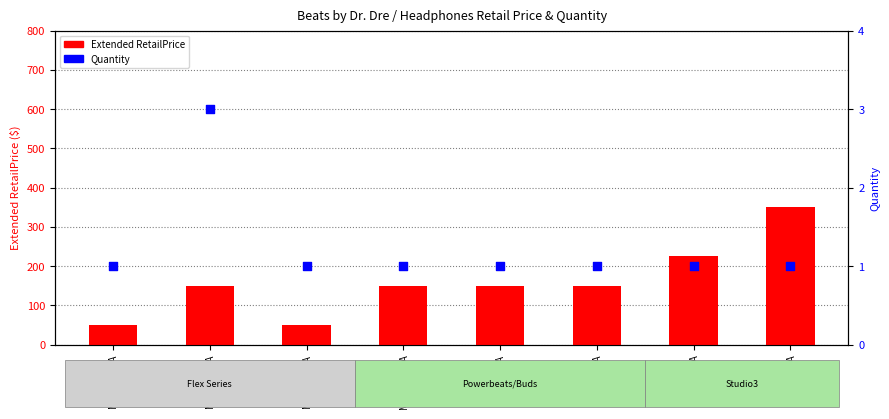

Is the value of Quantity at MYMC2LL/A greater than the value of Extended RetailPrice at MYMD2LL/A?

No